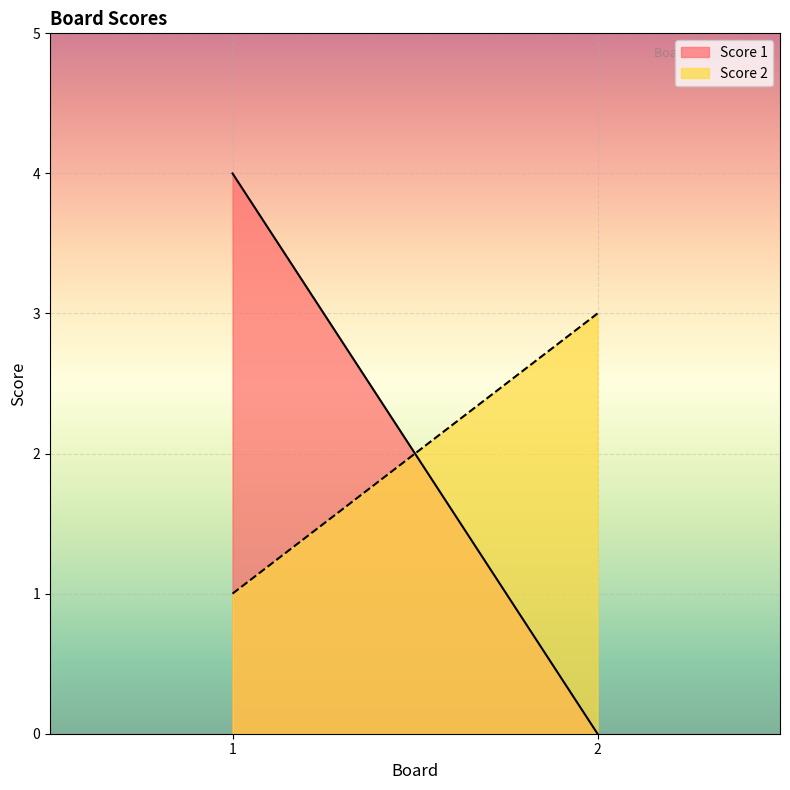

At how many categories does at least one series exceed 2?

2